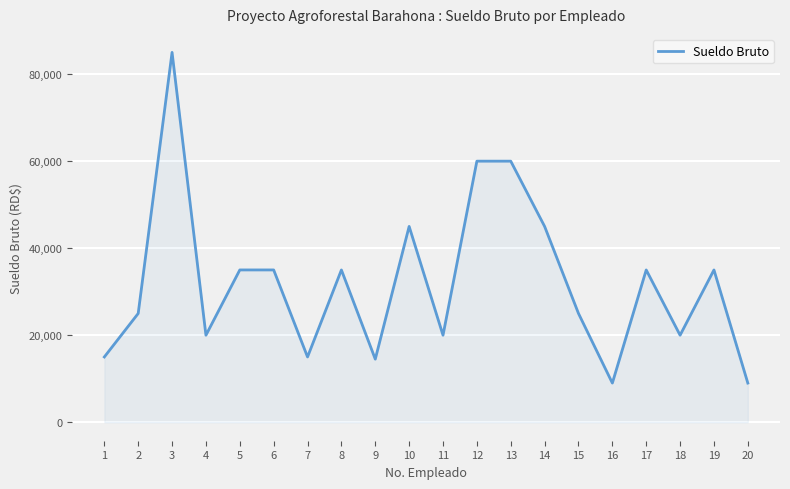

What is the minimum value shown in the chart?

9000